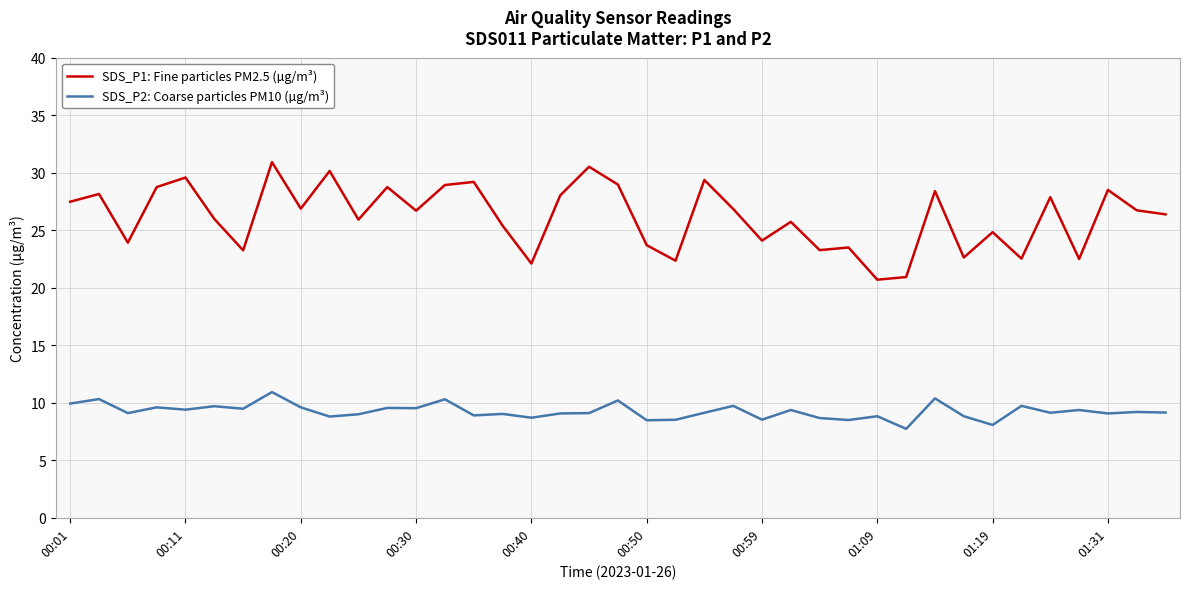

How many lines are shown in the chart?

2